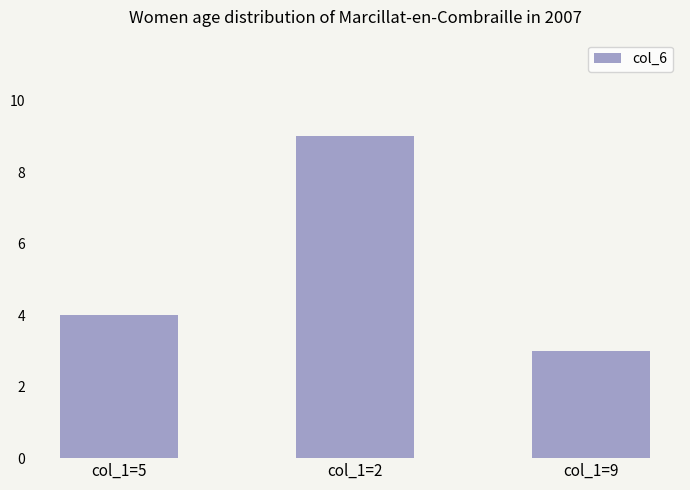

Approximately how many times larger is the value at col_1=5 compared to col_1=2?

0.4